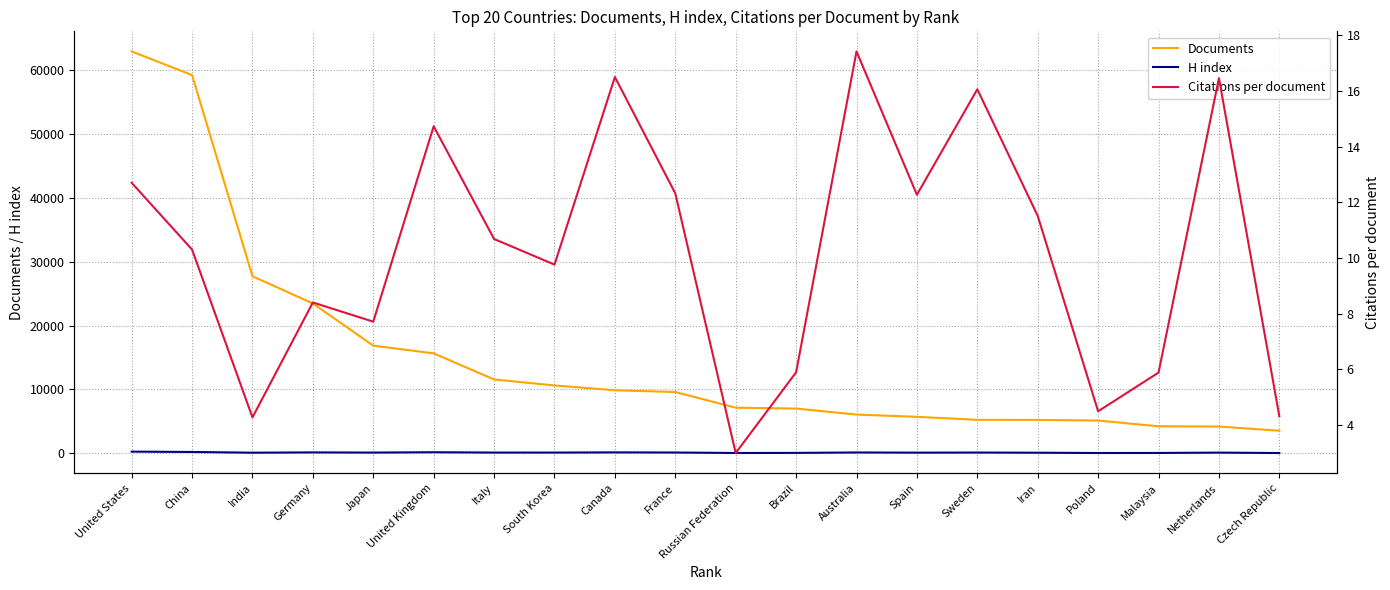

Is it true that Documents equals 9869.0 at Canada?

True